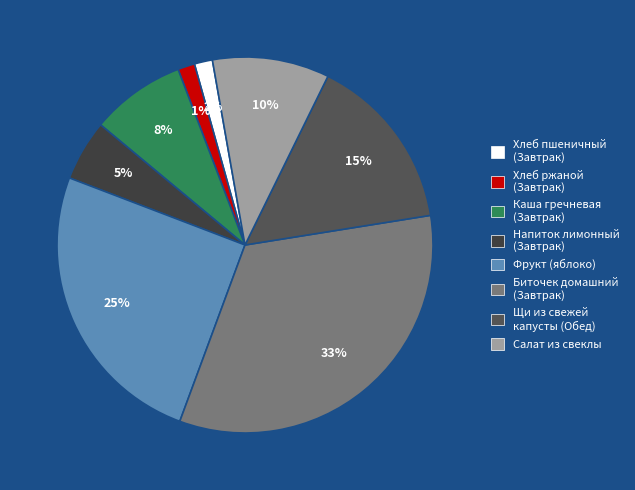

How many slices are in this pie chart?

8